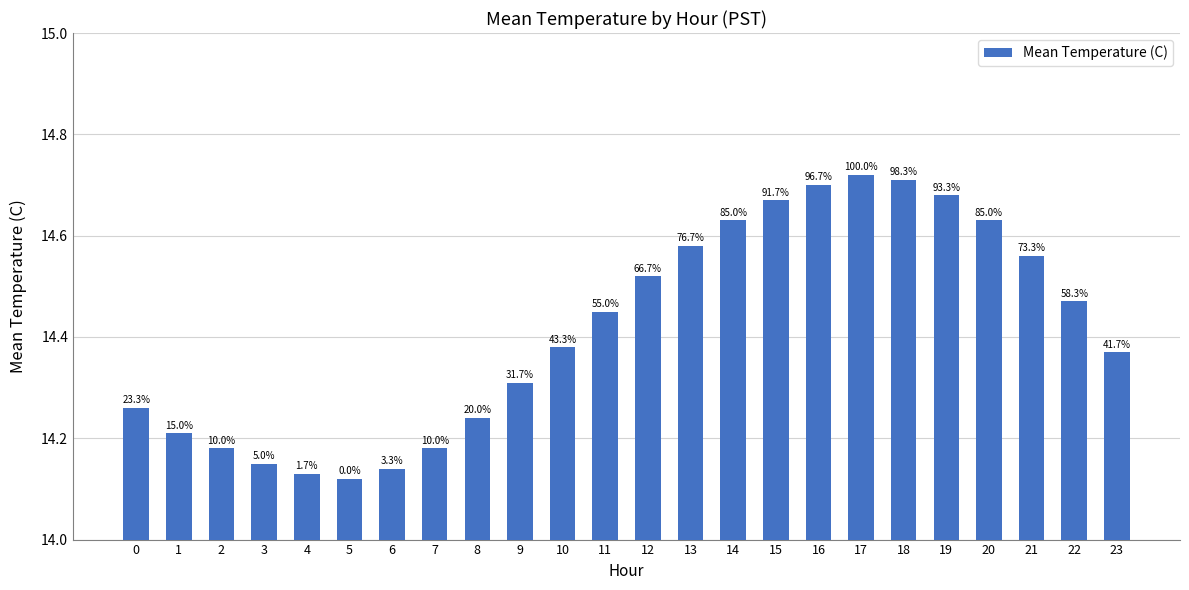

How many values are between 14 and 15?

24